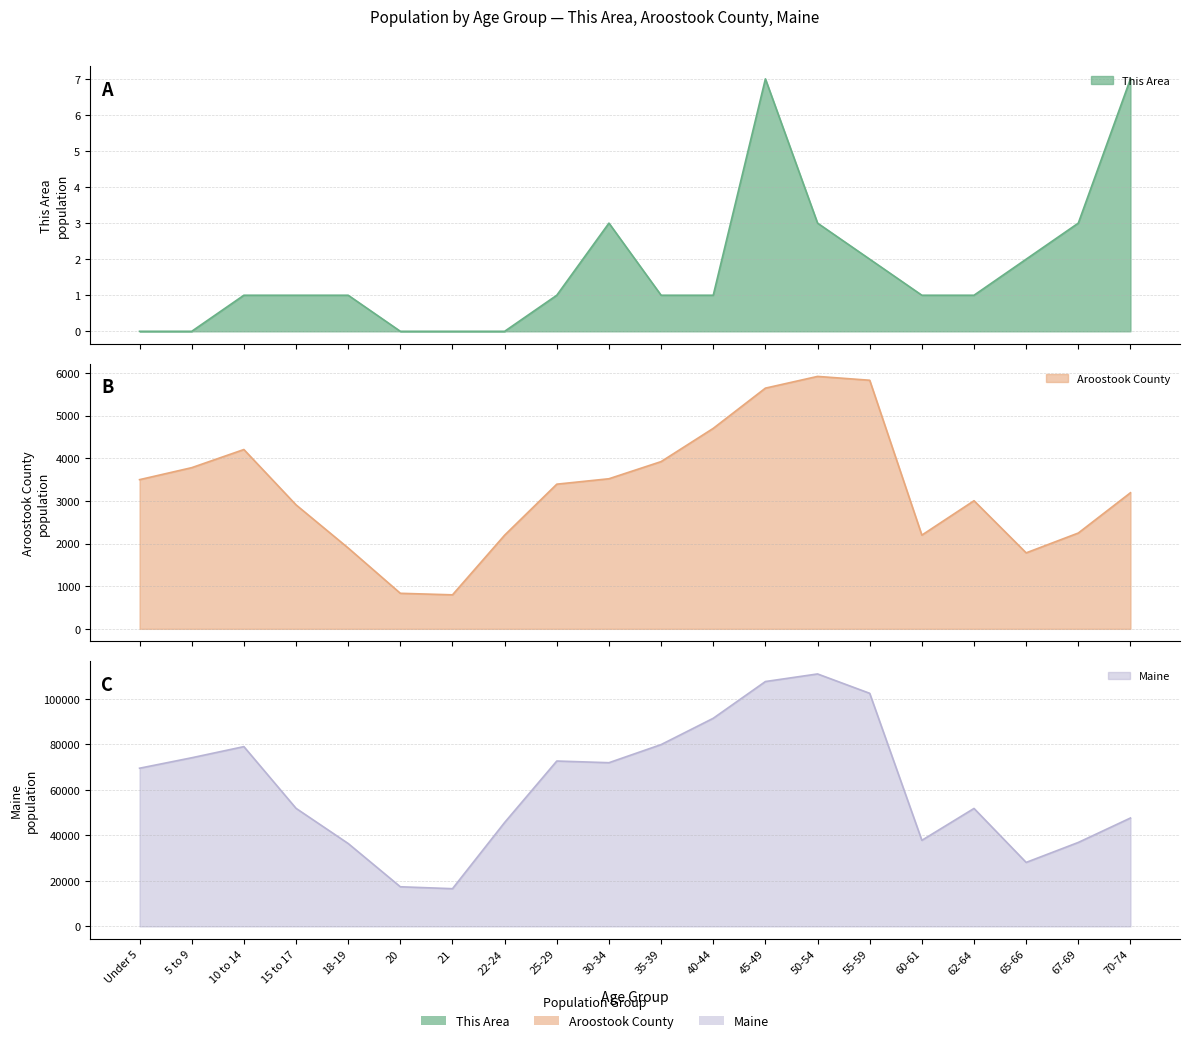

Which has a higher value, 65-66 or 15 to 17?

65-66